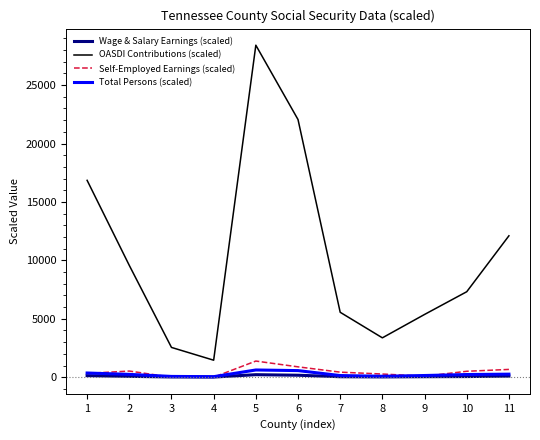

What is the total value across all series at 7?

6171.1